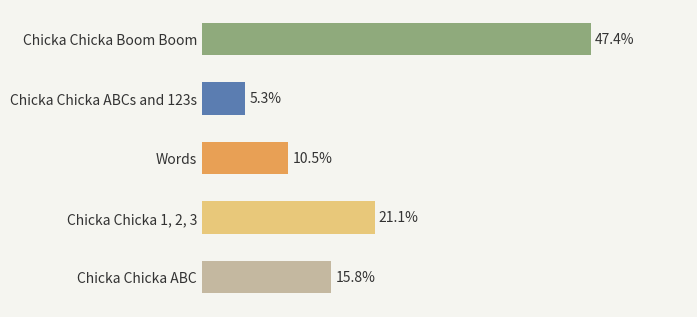

Between Chicka Chicka Boom Boom and Chicka Chicka ABC, which is larger?

Chicka Chicka Boom Boom